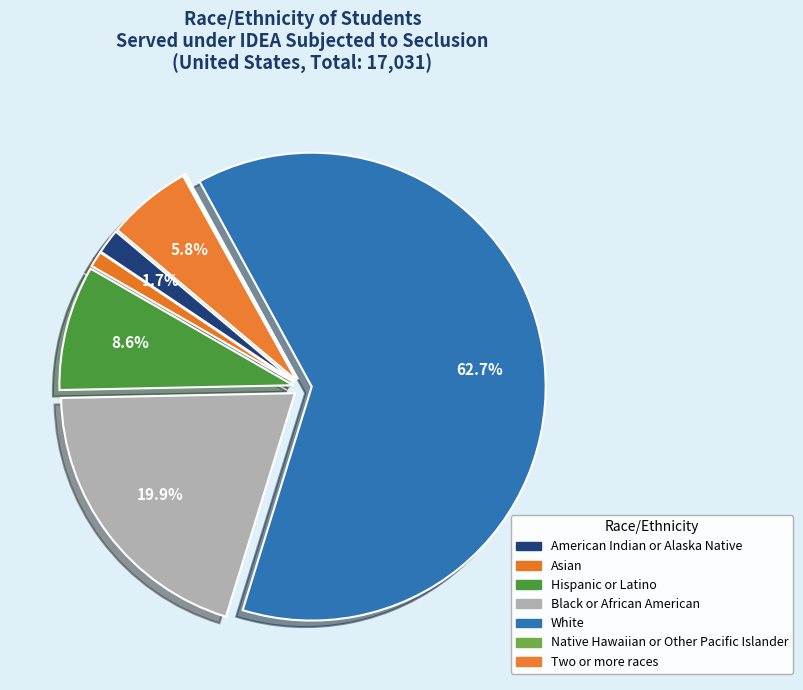

The Black or African American slice represents 29% of the pie. True or false?

False